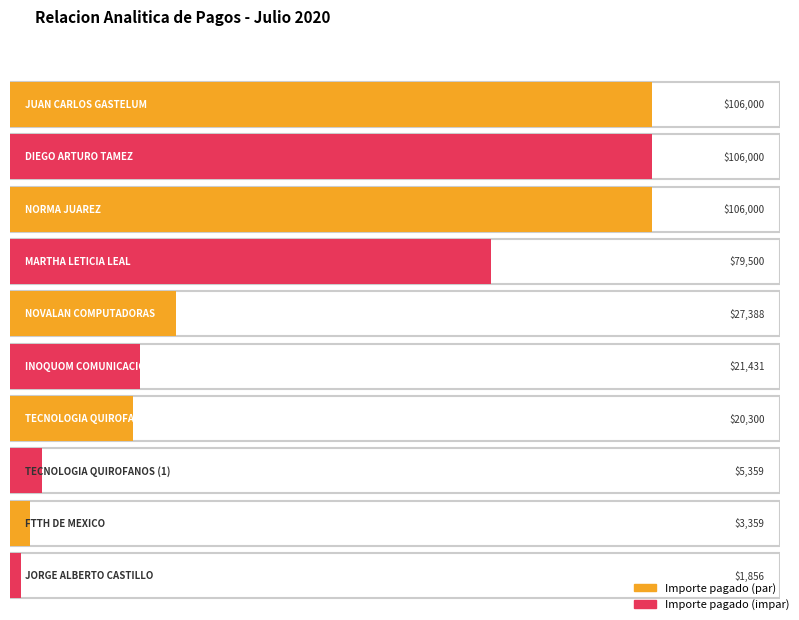

What is the sum of the values at FTTH DE MEXICO and NORMA JUAREZ?

109359.0